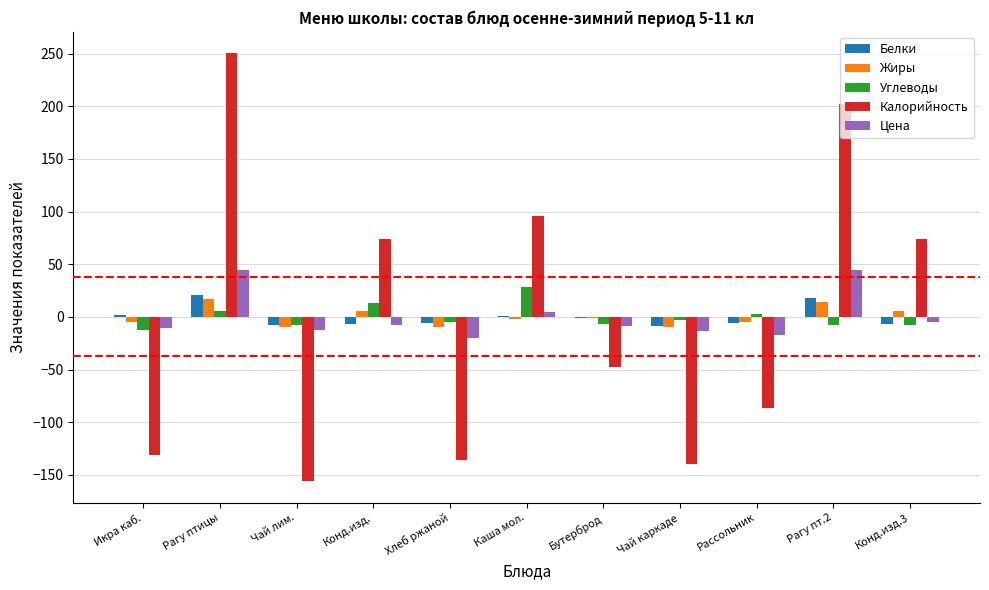

Is the value of Углеводы at Конд.изд. greater than the value of Белки at Чай лим.?

Yes